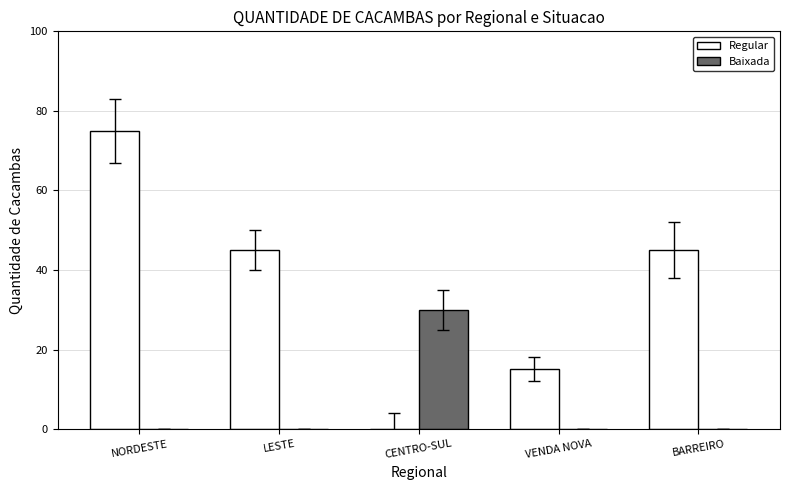

True or false: Regular has a value of 75 at NORDESTE.

True